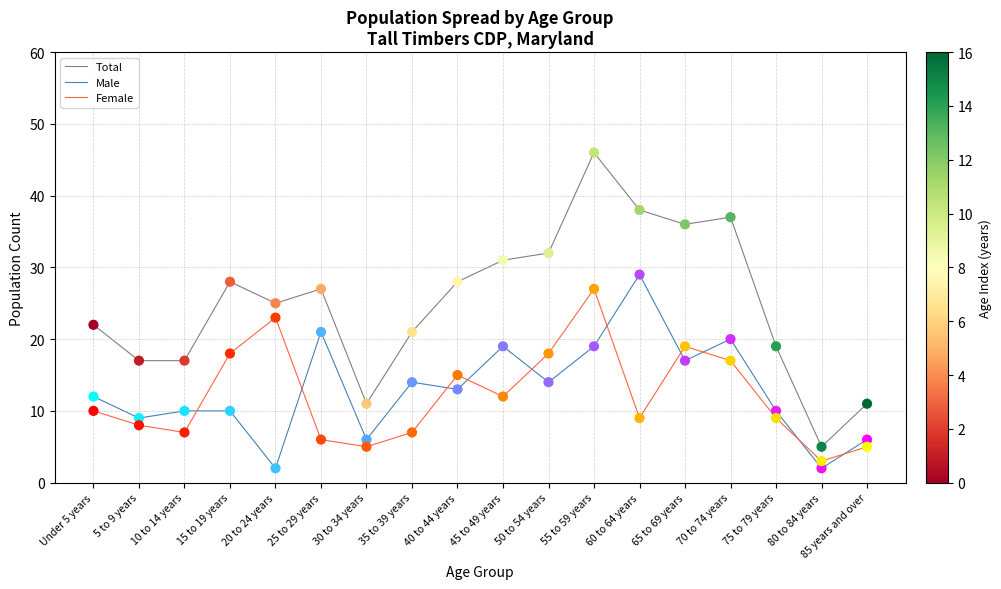

What is the difference between the highest and lowest values at 40 to 44 years?

15